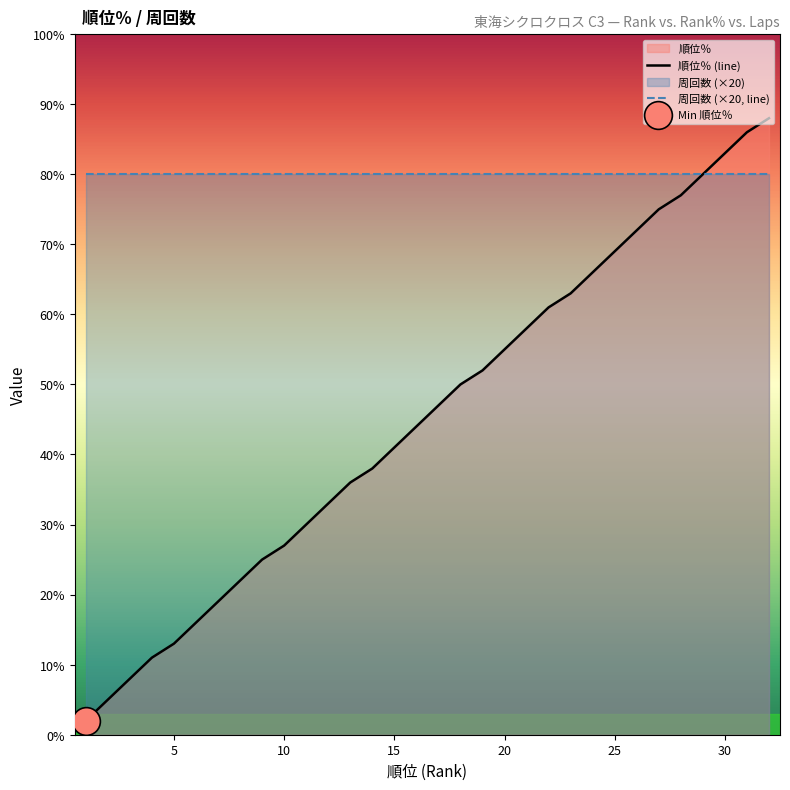

Which series has the largest total across all categories?

周回数 (×20, line)